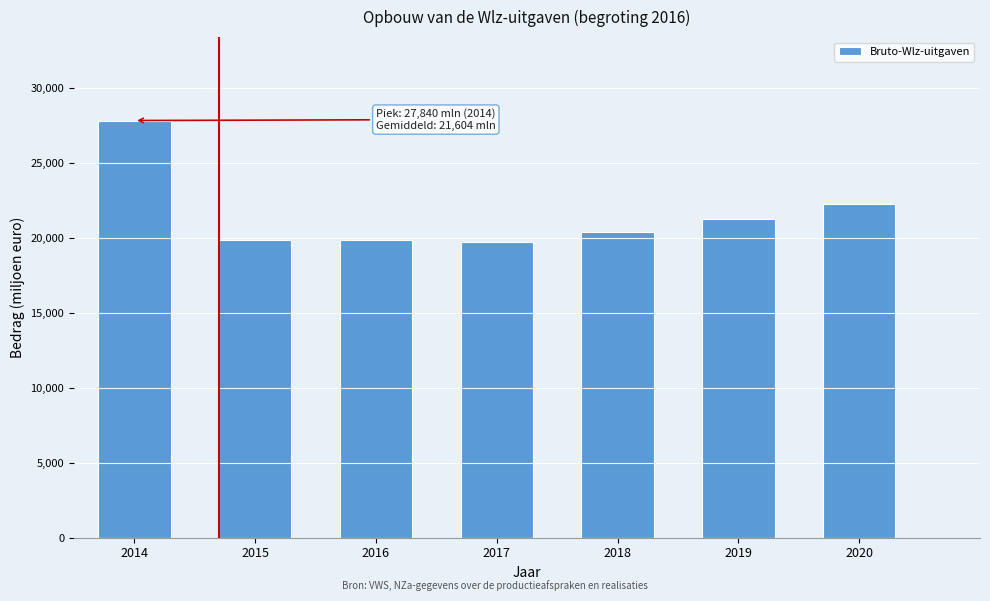

Where is the data nearest to the value 23786?

2020